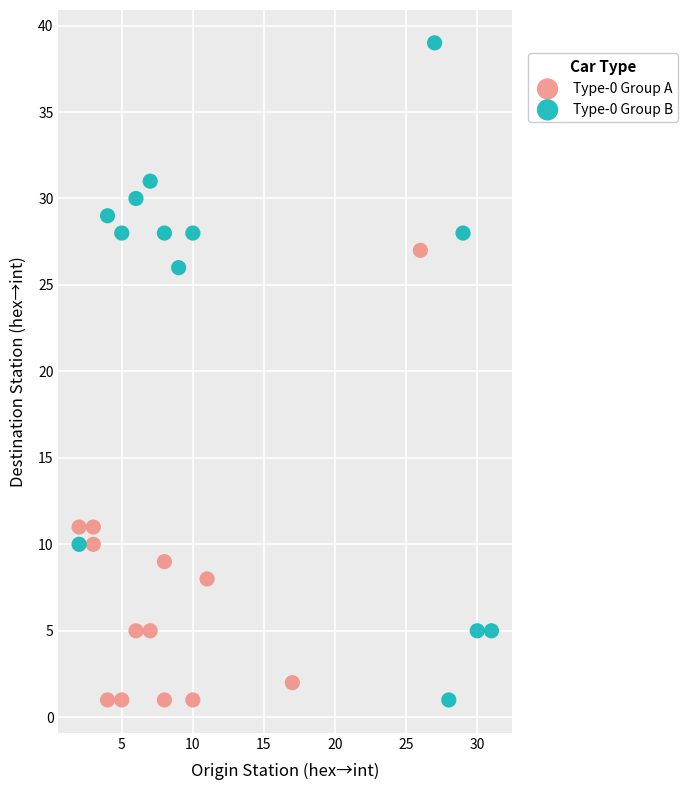

Which series reaches the maximum Y coordinate?

Type-0 Group B